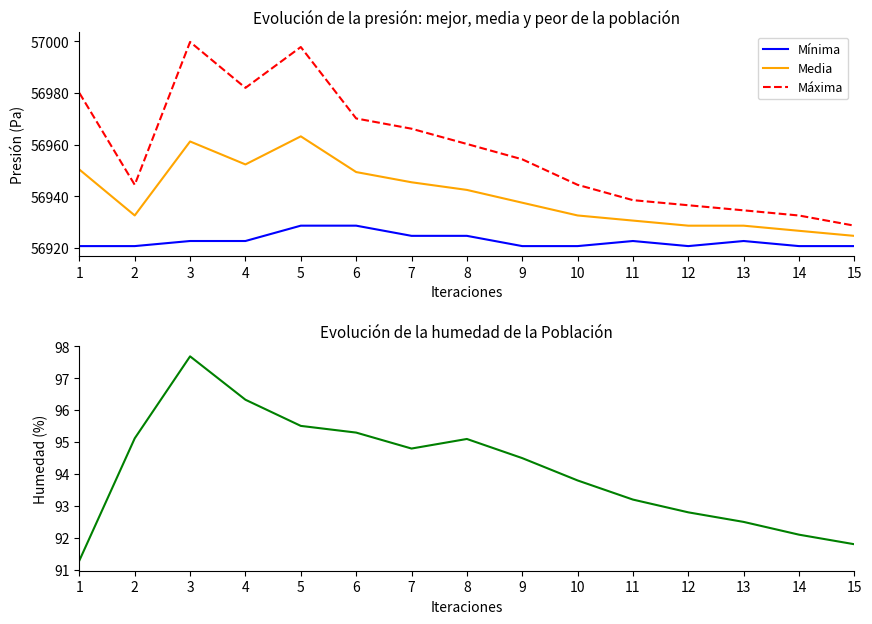

True or false: Humedad has a value of 95.1 at 2.

True